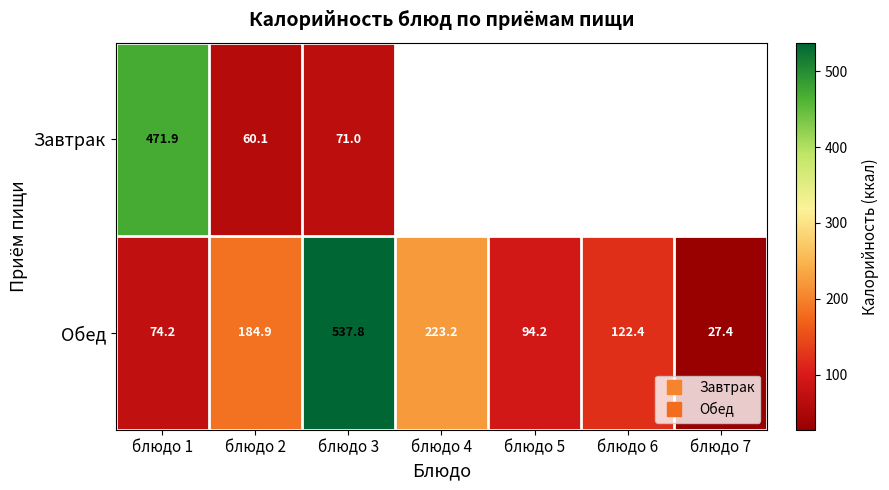

How many data points in Обед are above 122?

4